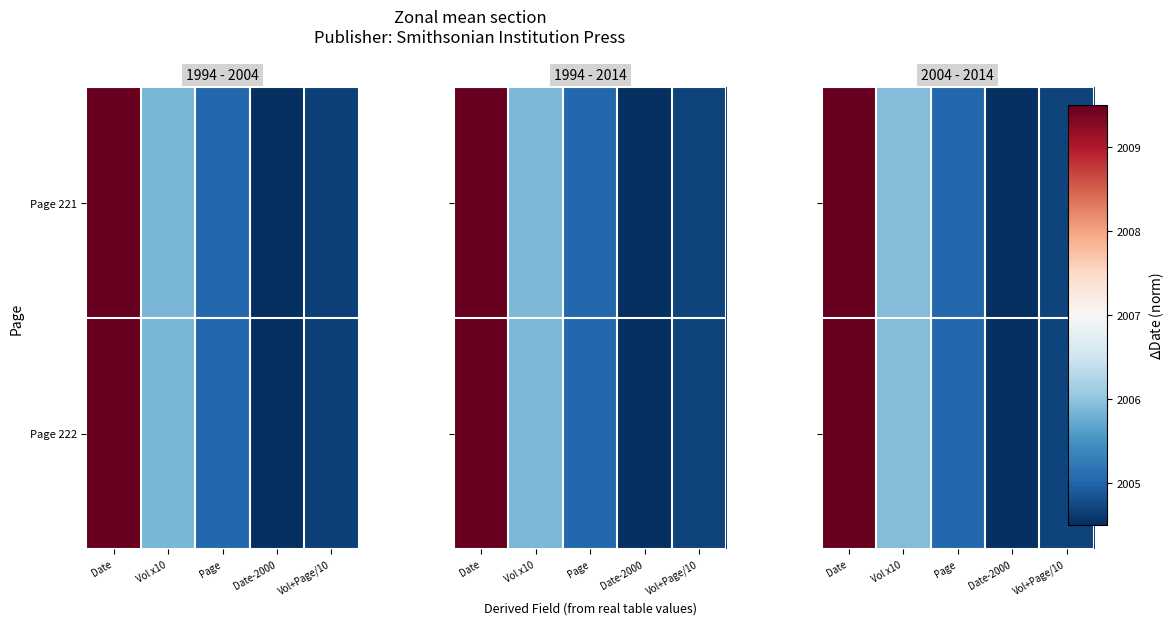

Which series changed the most between Page and Vol+Page/10?

Page 222